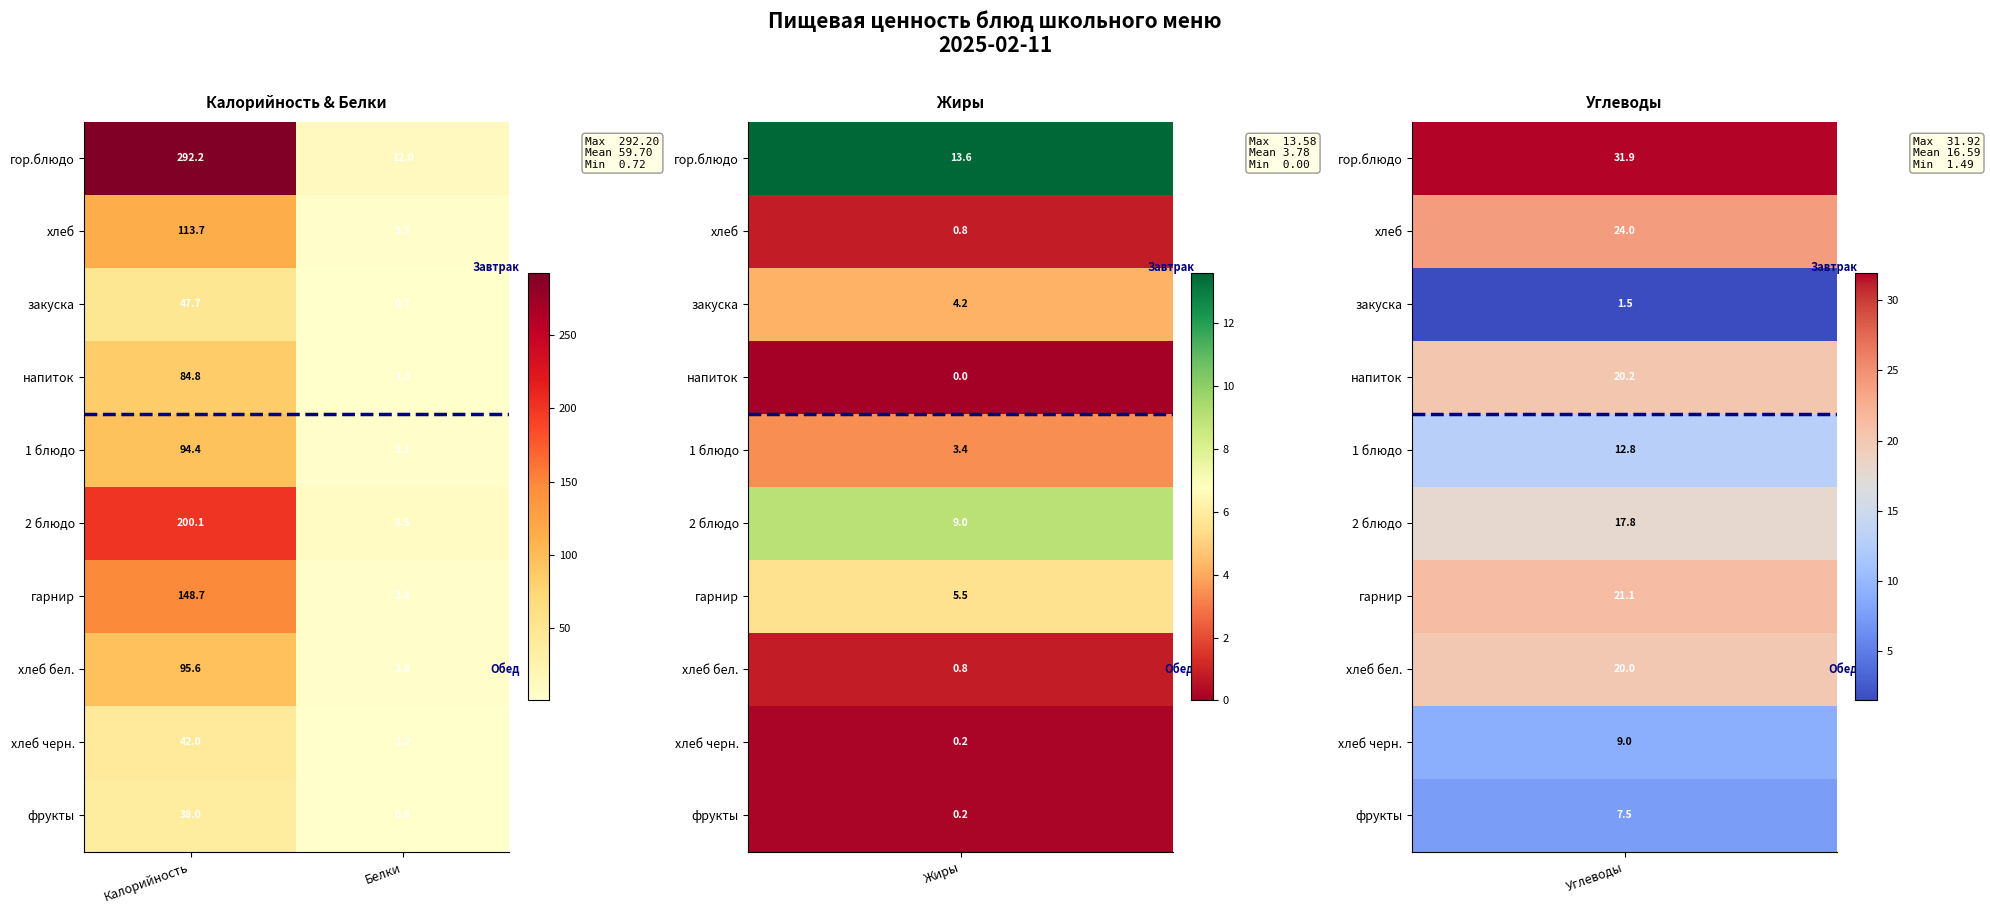

What is the difference between the maximum and minimum values in the хлеб черн. series?

40.8